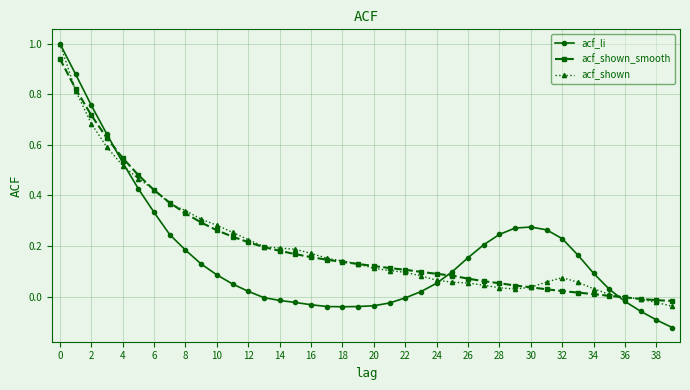

What is the highest value of the acf_shown series?

1.0